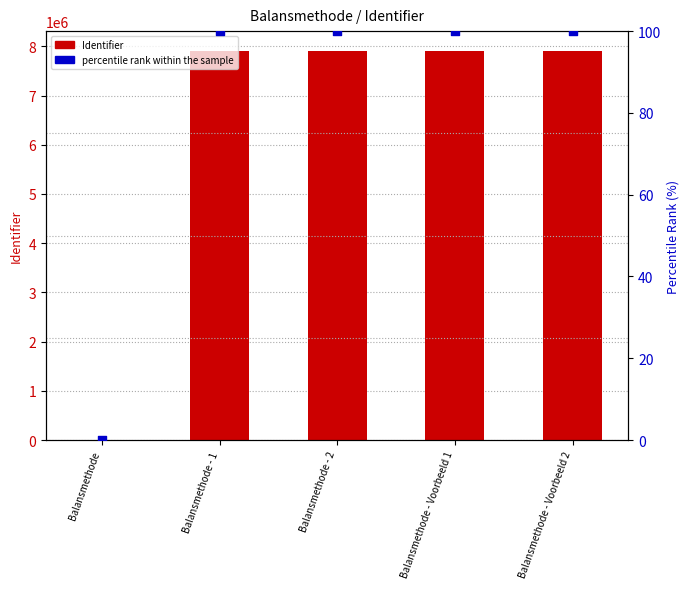

What are all the series names shown in the legend?

Identifier, percentile rank within the sample